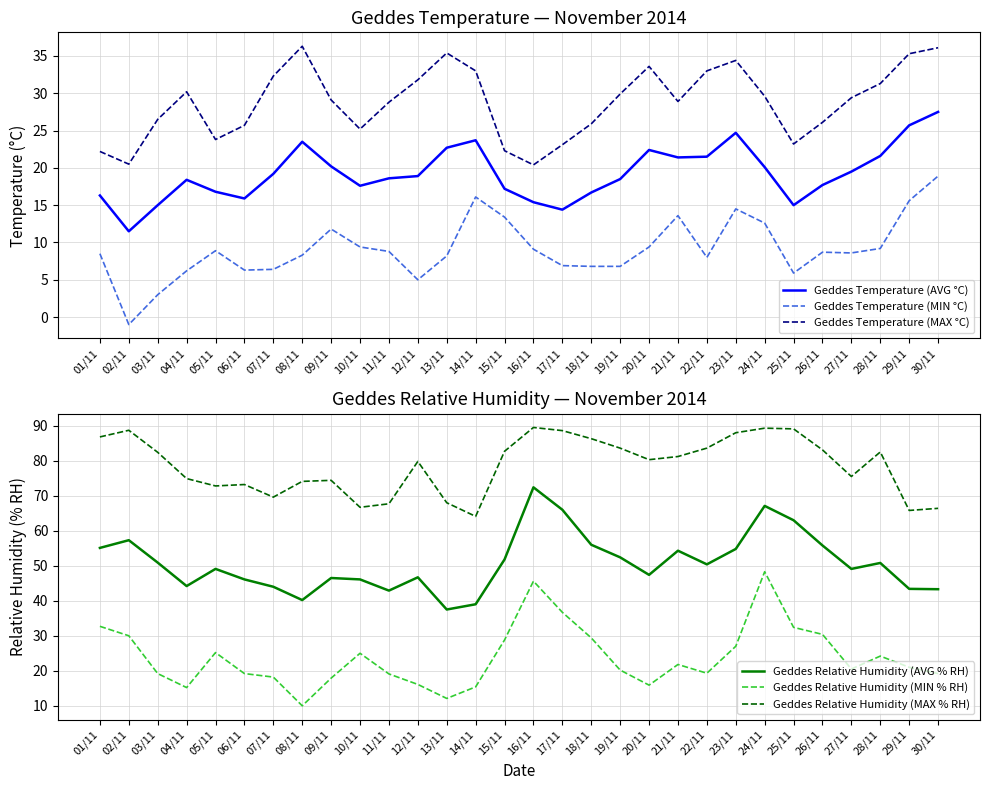

At which label does Geddes Temperature (MAX °C) first exceed 29?

04/11